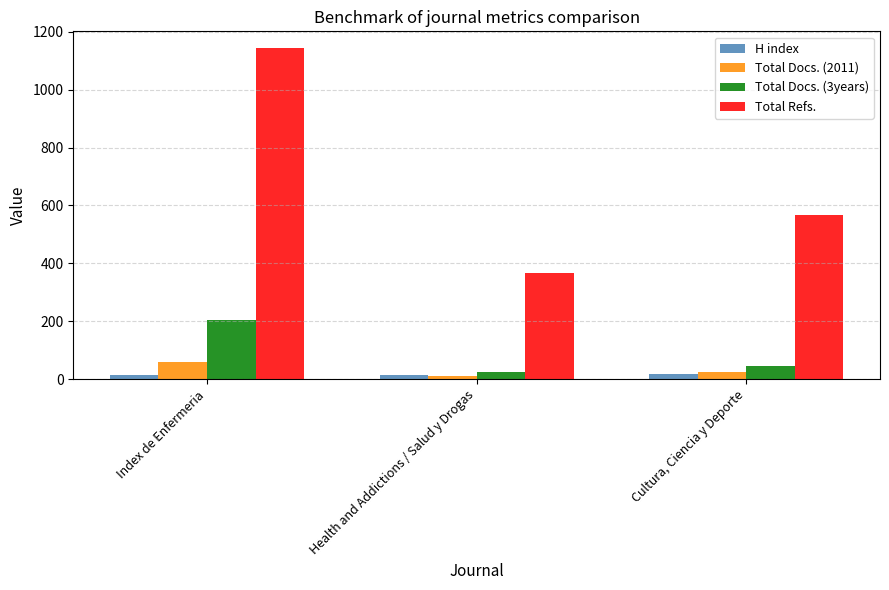

True or false: Total Refs. has a value of 306 at Index de Enfermeria.

False